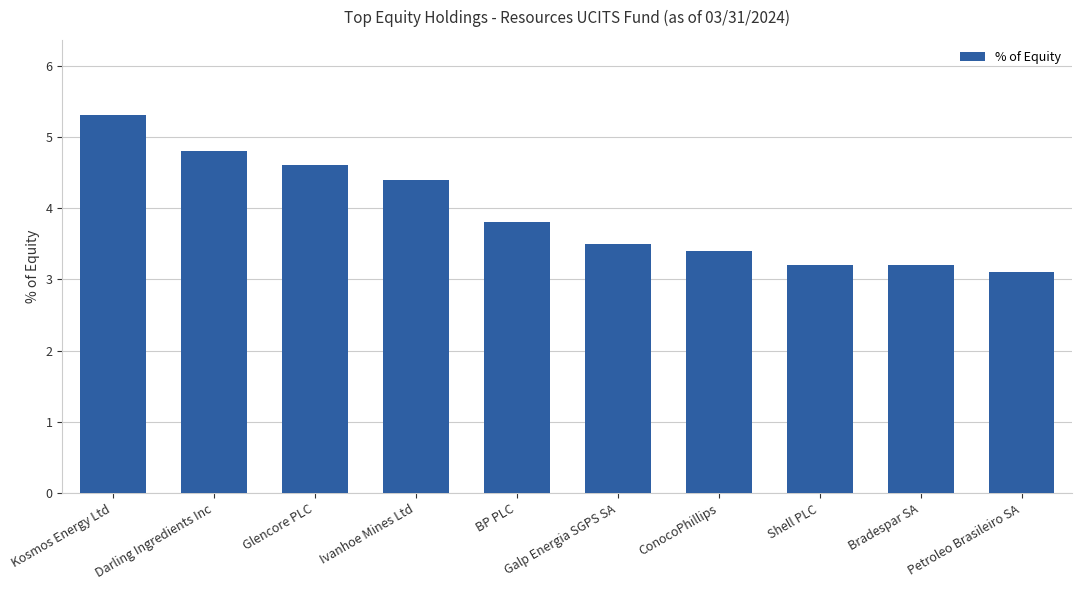

Where is the data nearest to the value 4?

BP PLC